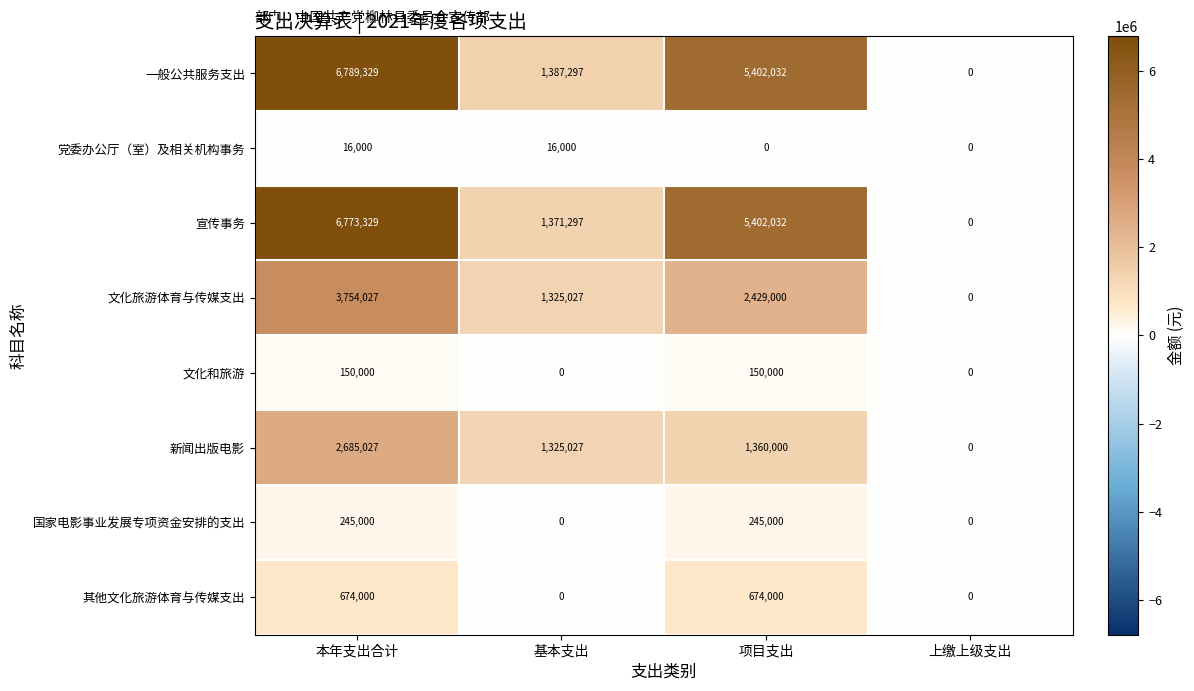

True or false: 其他文化旅游体育与传媒支出 has a value of 0 at 基本支出.

True